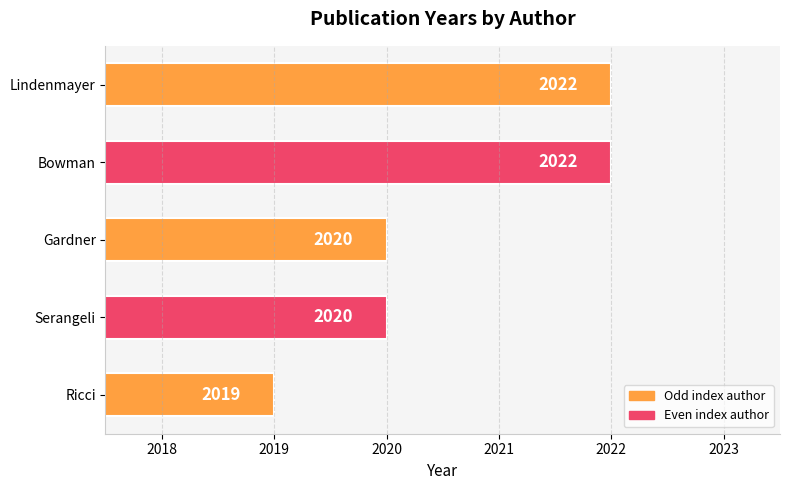

Does the chart contain stacked bars?

No